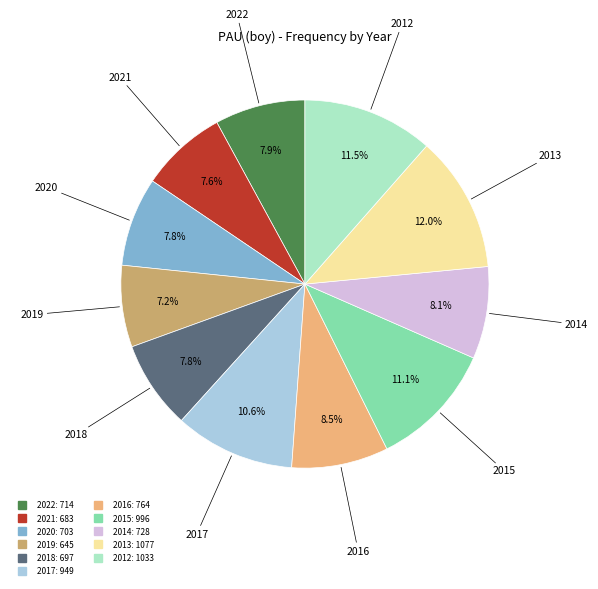

Does any single category account for the majority?

No